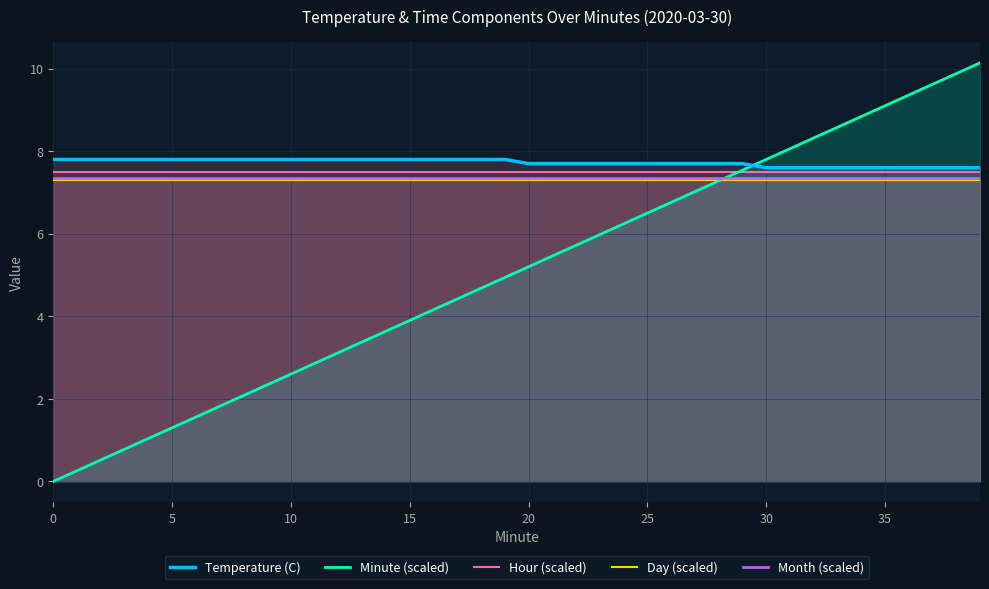

What is the total value across all series at 28?

37.1